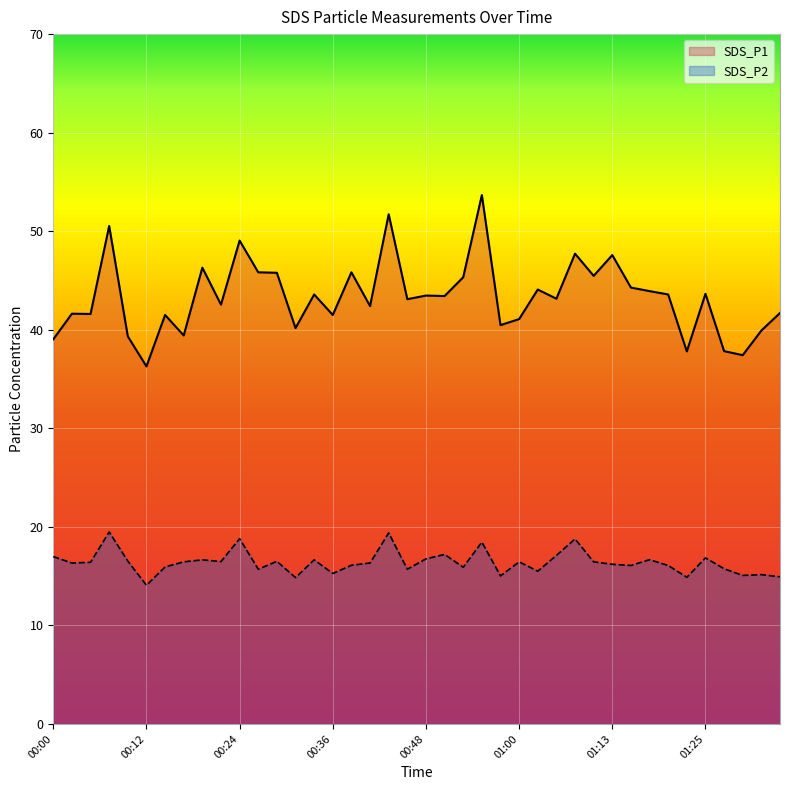

Read the SDS_P2 value at 01:17.

16.7